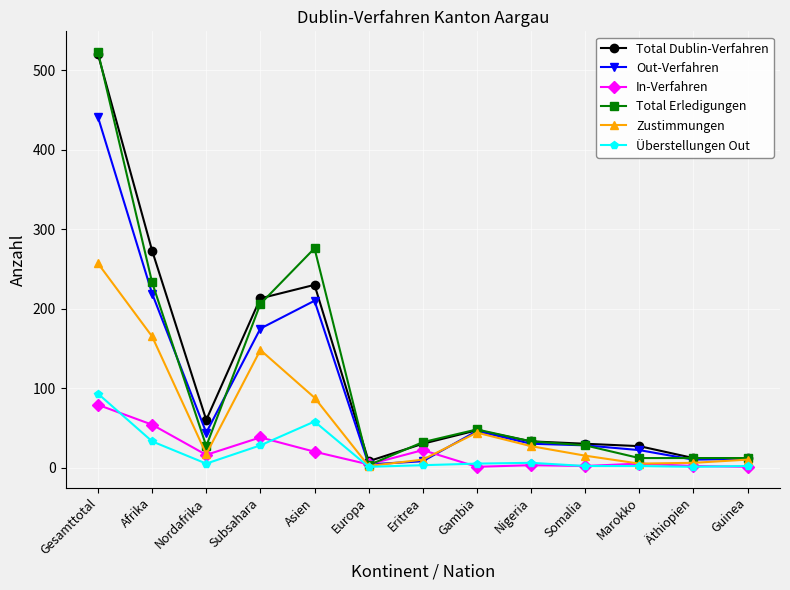

How many data points in In-Verfahren are less than 5?

6